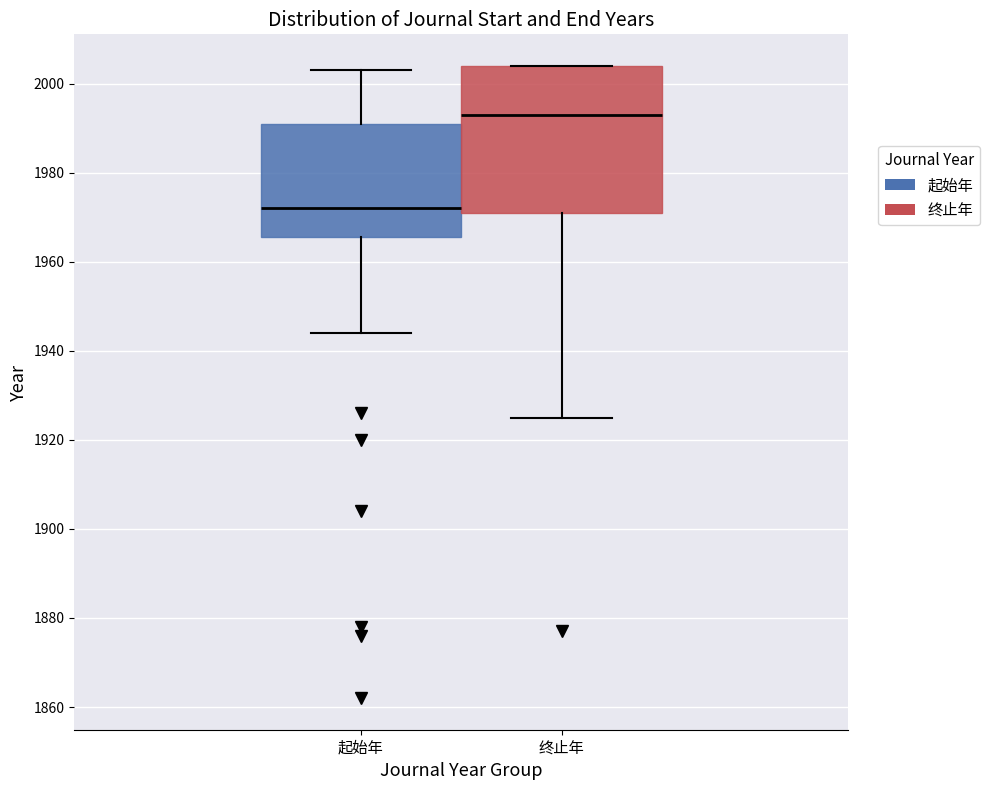

Reading left to right, read every box against the y-axis: the position of its median line, the range the box covers, and the ends of its whiskers. The values are not printed on the chart, so give them approximately, as read against the axis.

起始年: median 1972, box 1966 to 1992, whiskers 1944 to 2004
终止年: median 1994, box 1972 to 2004, whiskers 1926 to 2004